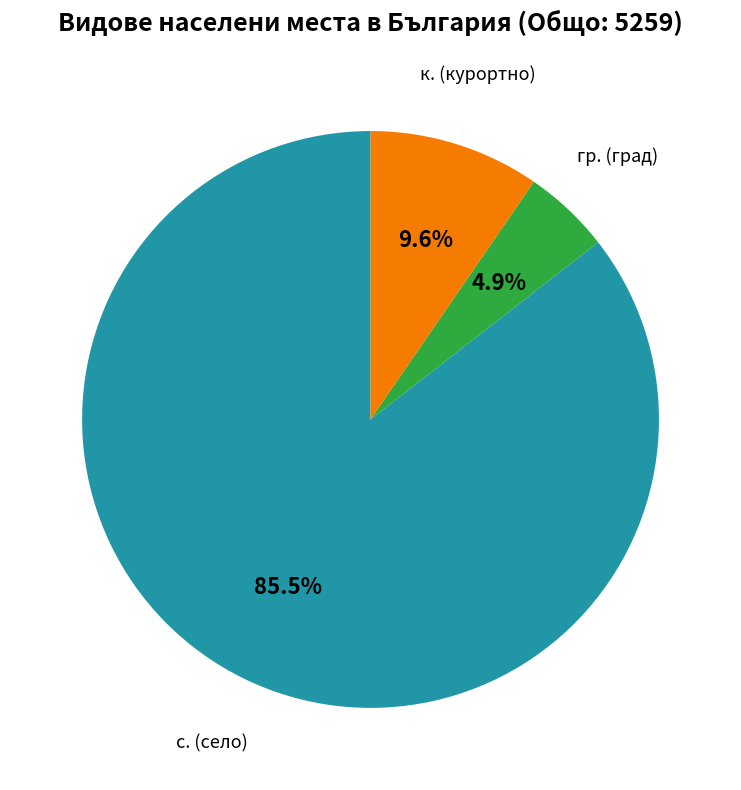

Is there a majority slice in this chart?

Yes